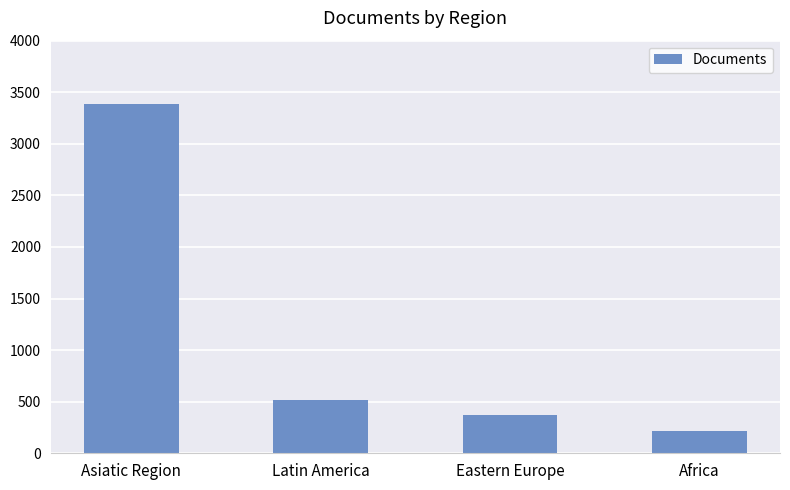

What is the minimum value shown in the chart?

218